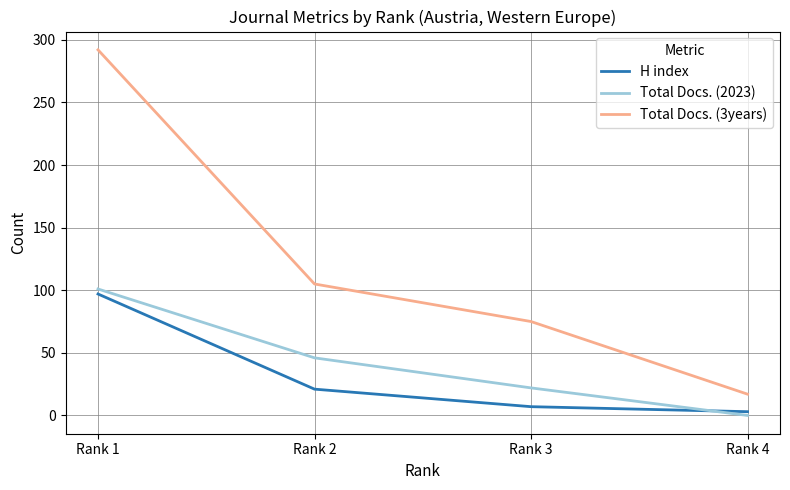

What are all the series names shown in the legend?

H index, Total Docs. (2023), Total Docs. (3years)